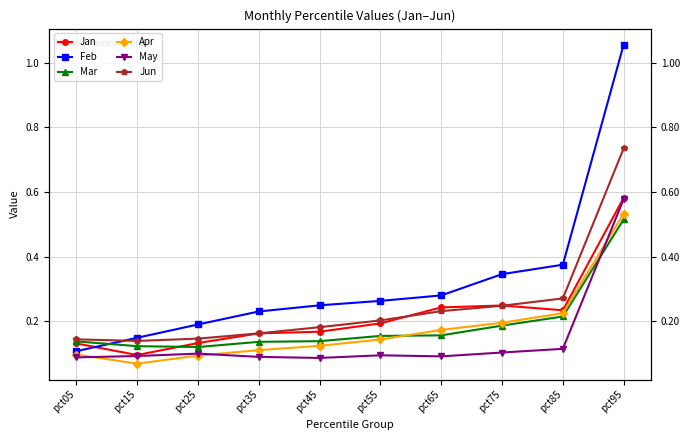

At which label is Mar closest to 0?

pct25